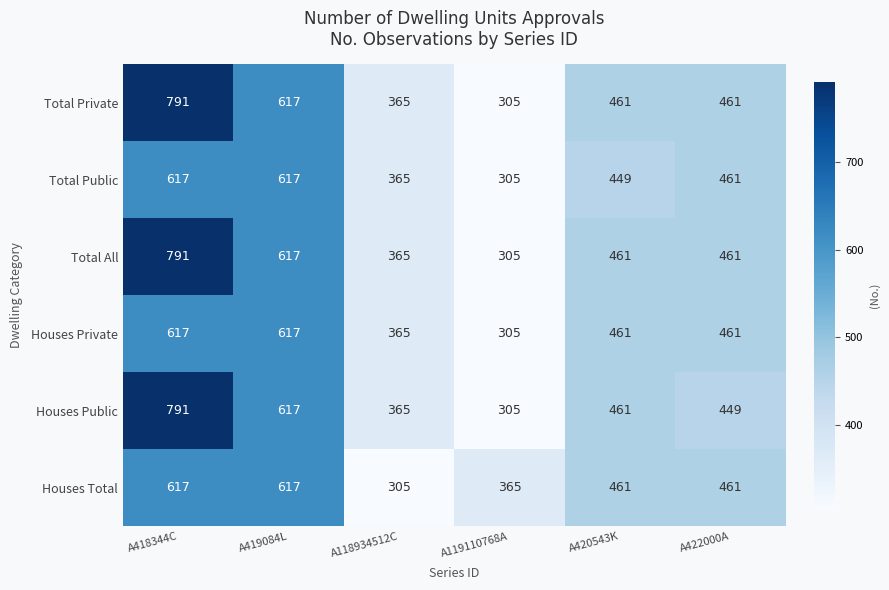

How many distinct data groups are displayed?

6